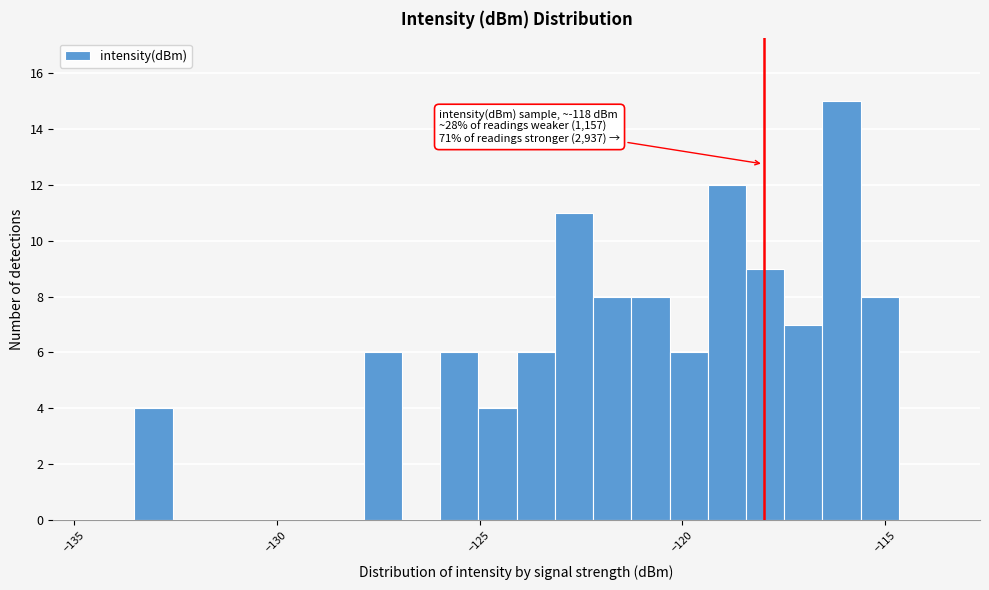

Around what value on the x-axis is the tallest bar? Give the approximate position of its centre, as read against the axis.

-116.0